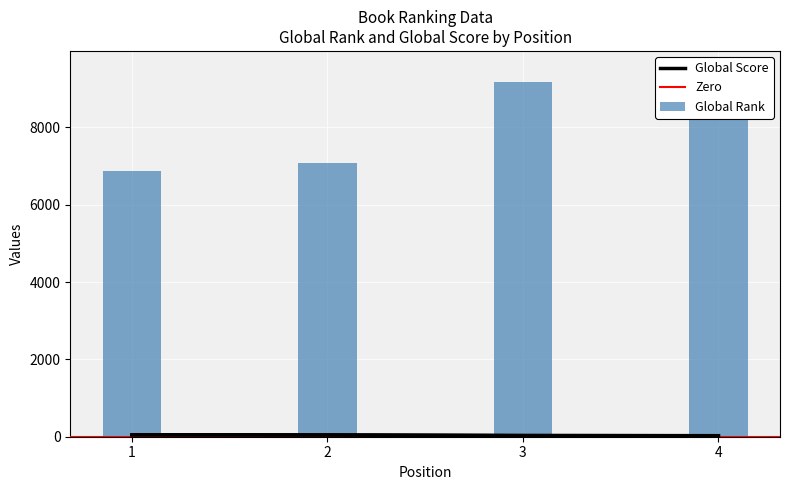

List the series in order of their peak value, lowest first.

Global Score, Global Rank